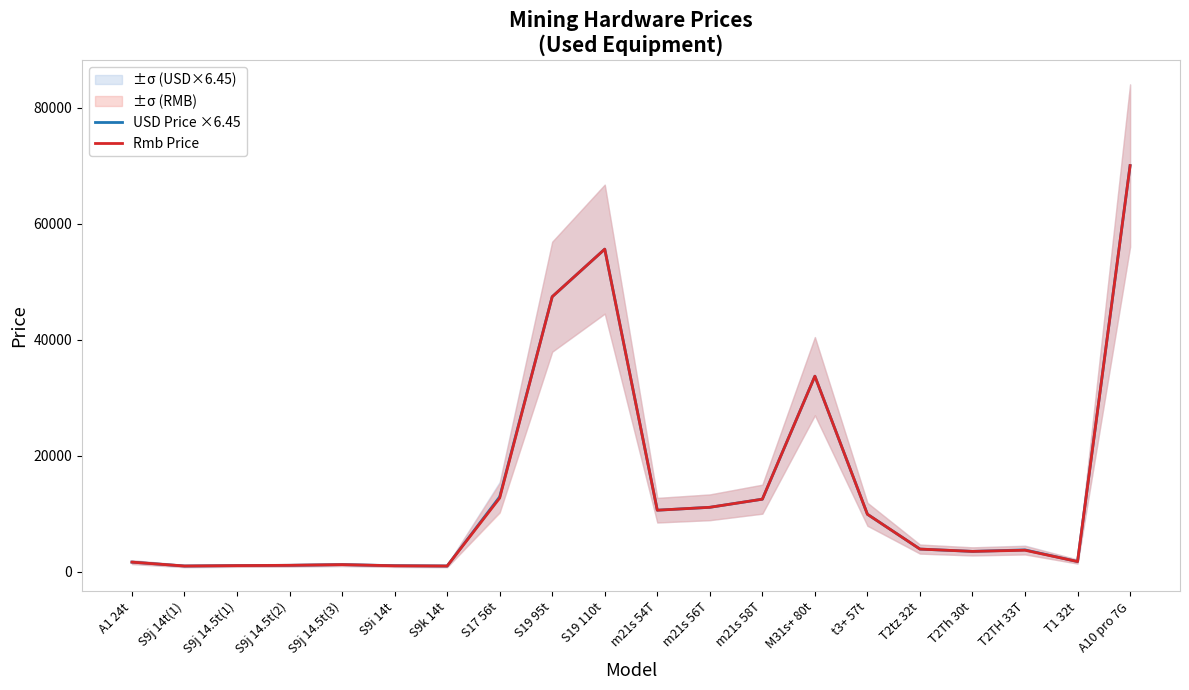

What is the minimum value shown in the chart?

980.0